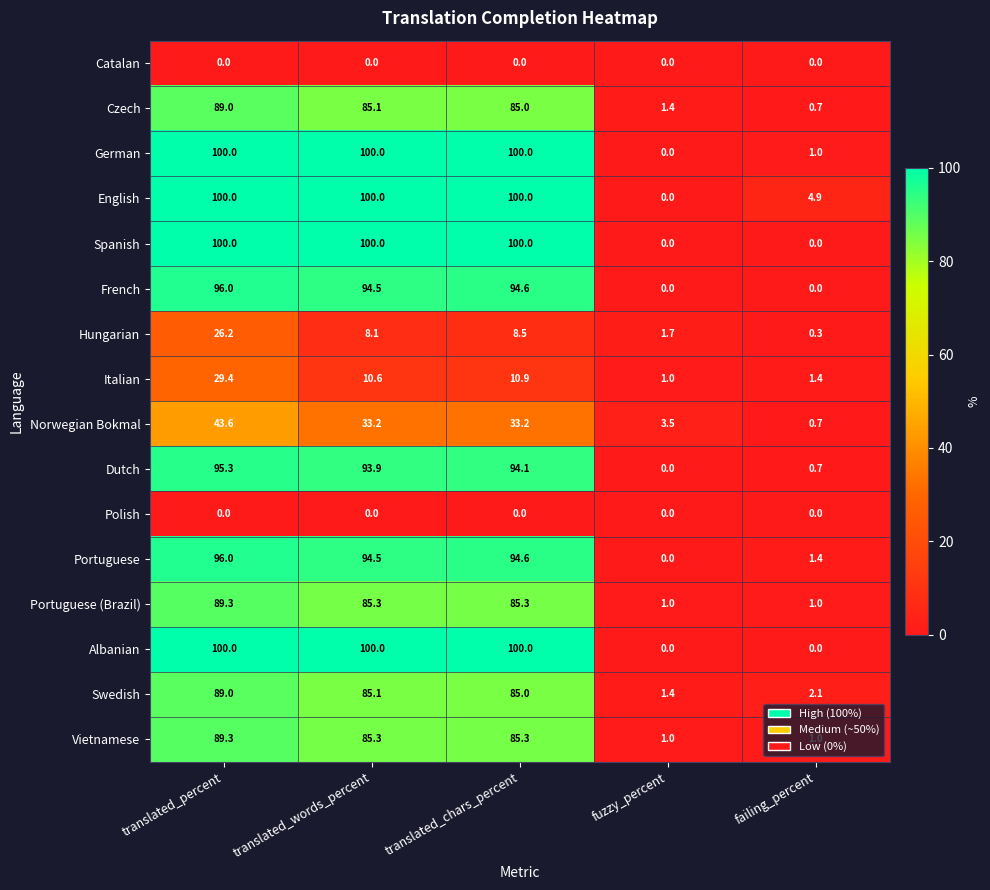

What is the average value of the Albanian series?

60.0